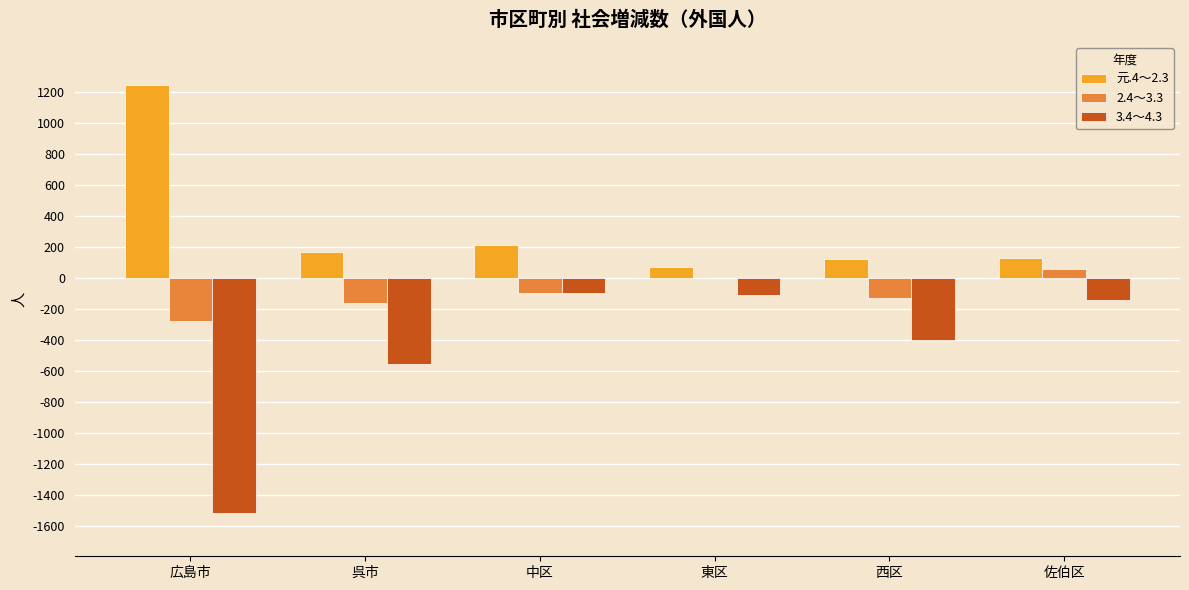

The value of 3.4～4.3 at 西区 is -396. True or false?

True